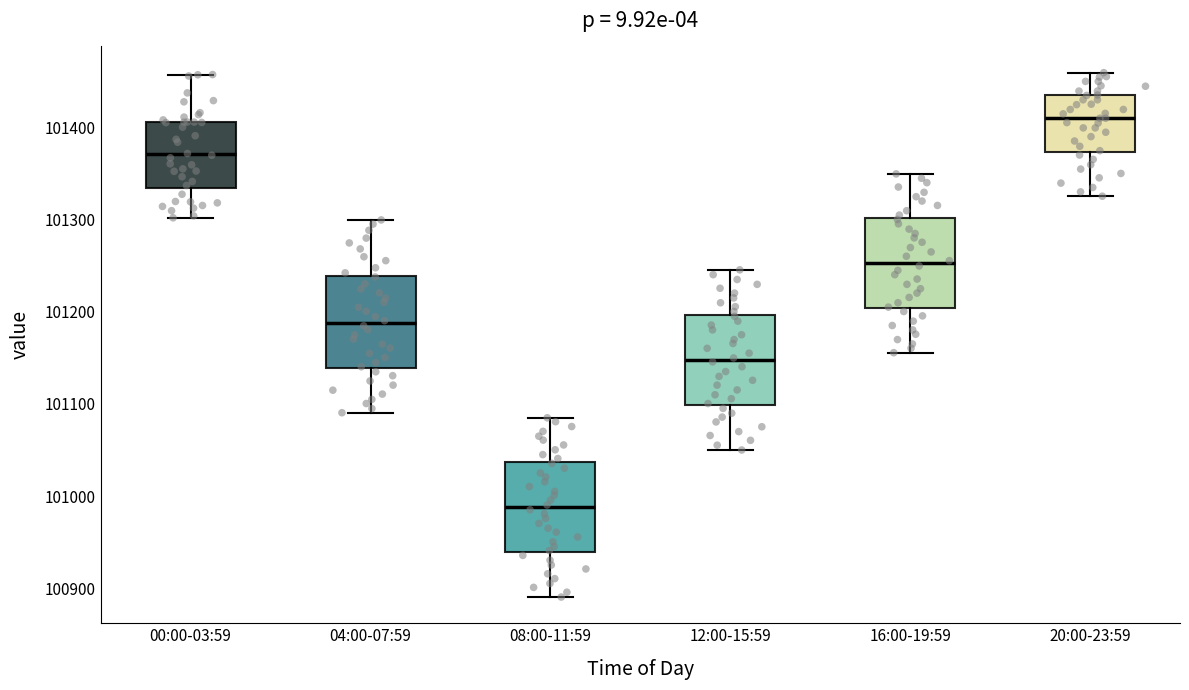

Reading left to right, transcribe this box plot: for each box, give where its median line is, the range the box spans, and where its two whiskers end, as read against the y-axis. The values are not printed on the chart, so give them approximately, as read against the axis.

00:00-03:59: median 101370, box 101340 to 101410, whiskers 101300 to 101460
04:00-07:59: median 101190, box 101140 to 101240, whiskers 101090 to 101300
08:00-11:59: median 100990, box 100940 to 101040, whiskers 100890 to 101090
12:00-15:59: median 101150, box 101100 to 101200, whiskers 101050 to 101250
16:00-19:59: median 101250, box 101200 to 101300, whiskers 101160 to 101350
20:00-23:59: median 101410, box 101370 to 101440, whiskers 101330 to 101460